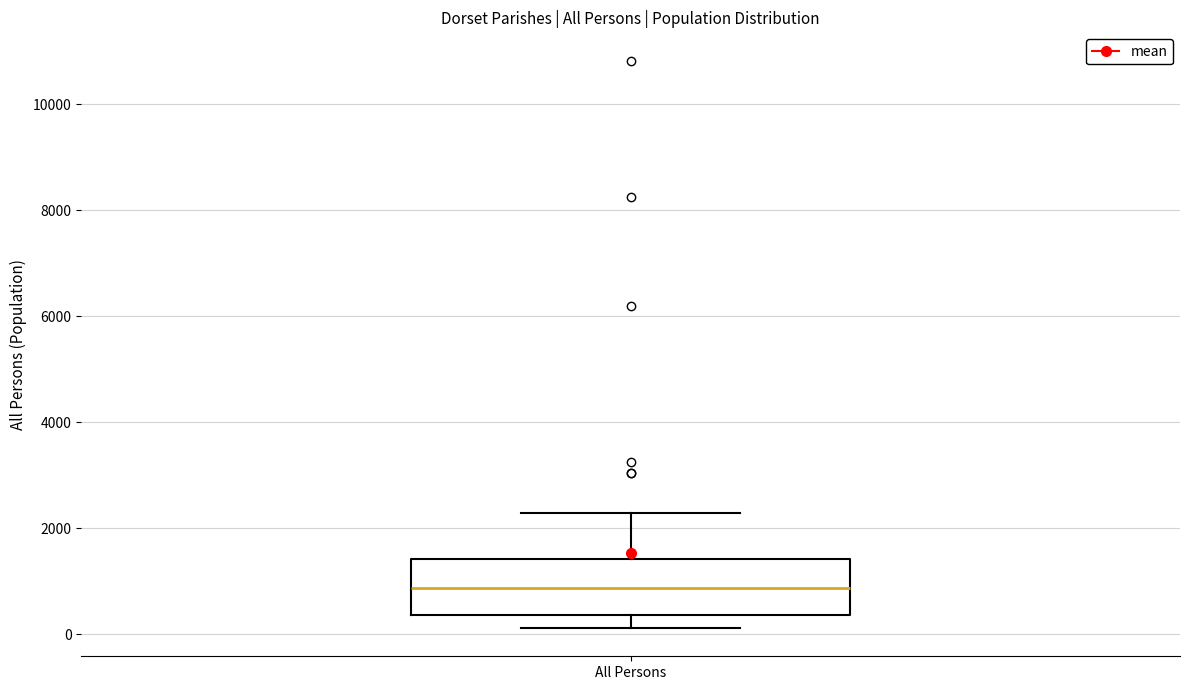

Transcribe this box plot: give where the median line is, the range the box spans, and where the two whiskers end, as read against the y-axis. The values are not printed on the chart, so give them approximately, as read against the axis.

median 800, box 400 to 1400, whiskers 200 to 2200